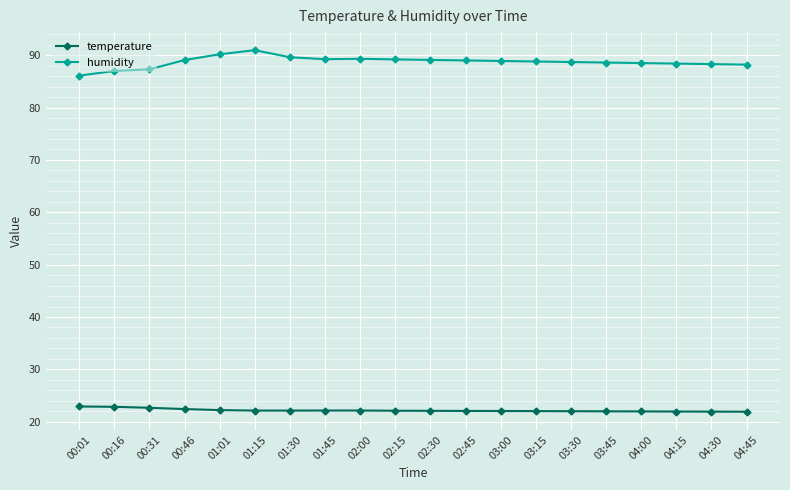

True or false: temperature and humidity intersect in this chart.

False